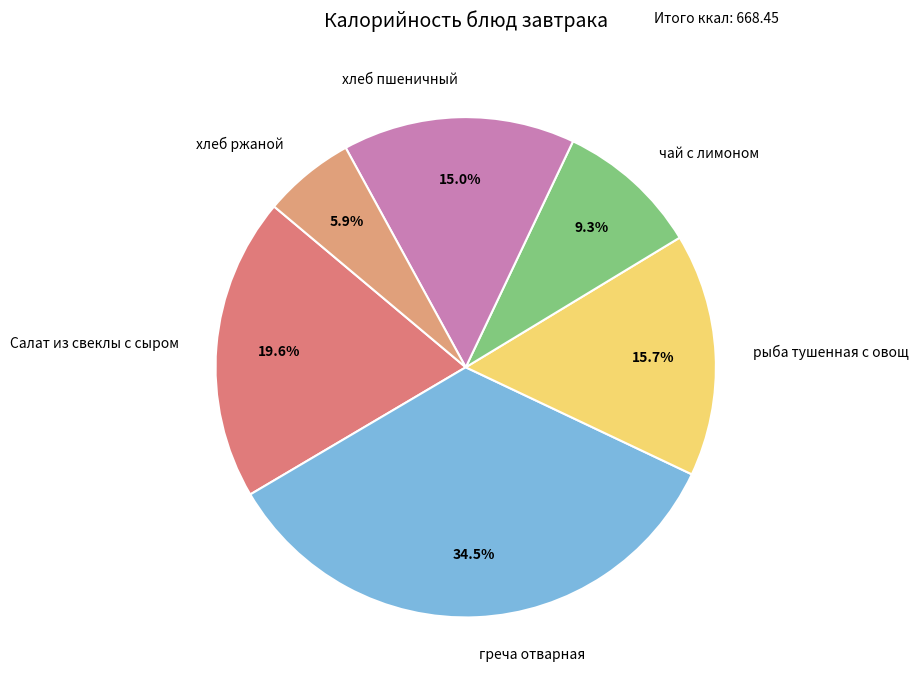

Does хлеб ржаной account for over 50% of the chart?

No